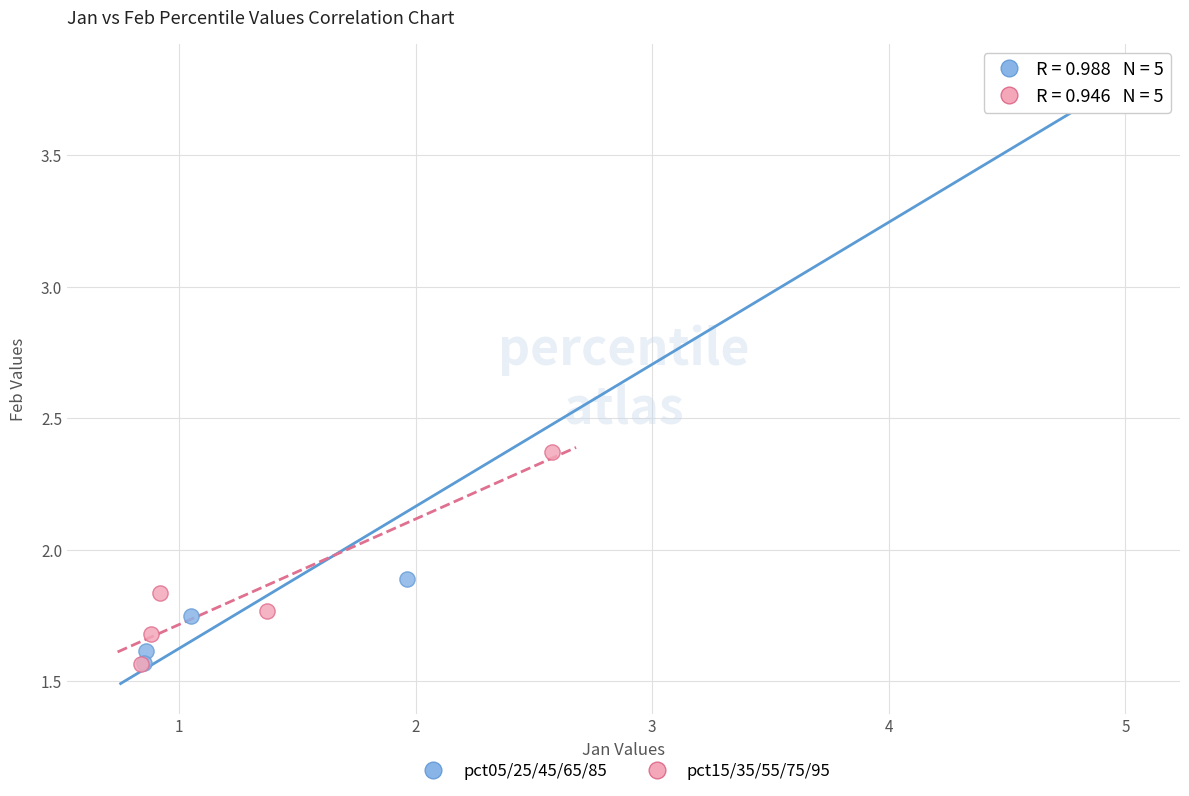

Which series contains the highest Y value?

pct05/25/45/65/85